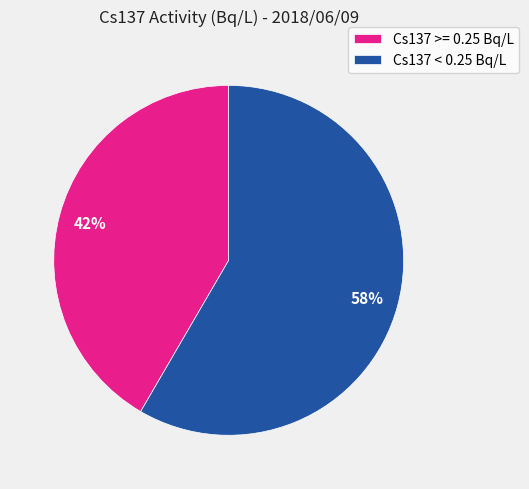

Which category has the smallest portion of the pie?

Cs137 >= 0.25 Bq/L